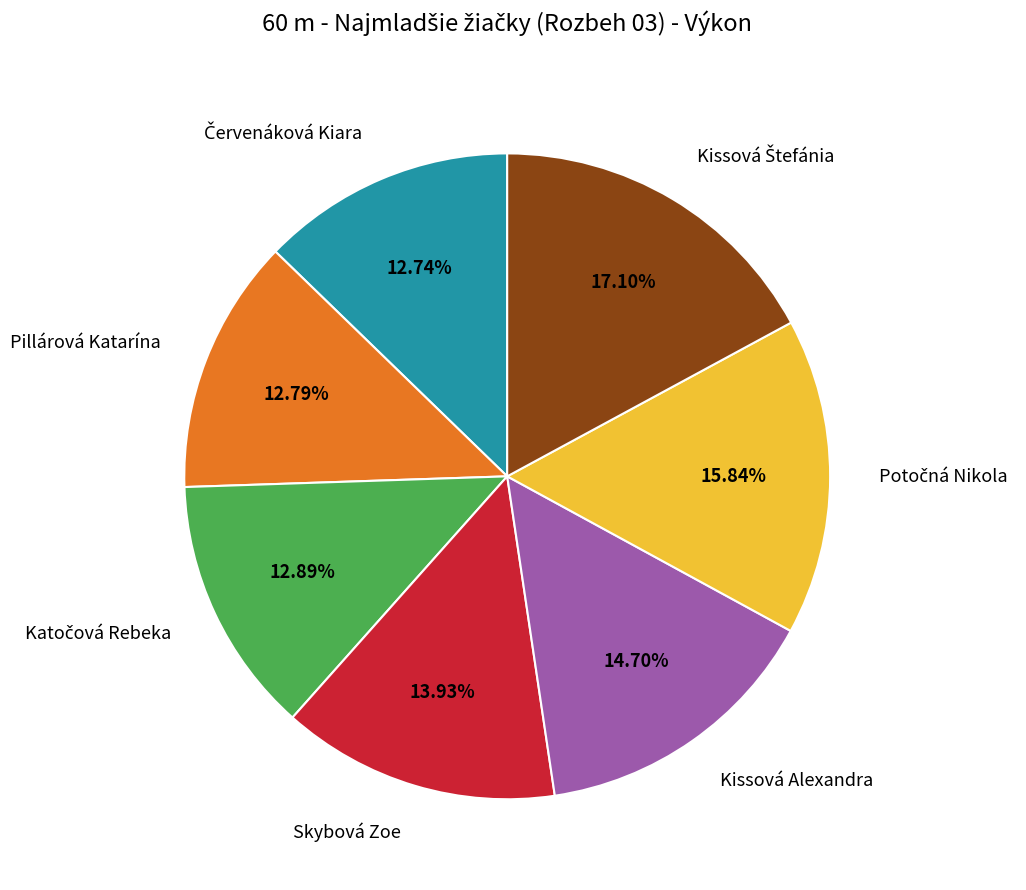

How many segments does this pie chart have?

7